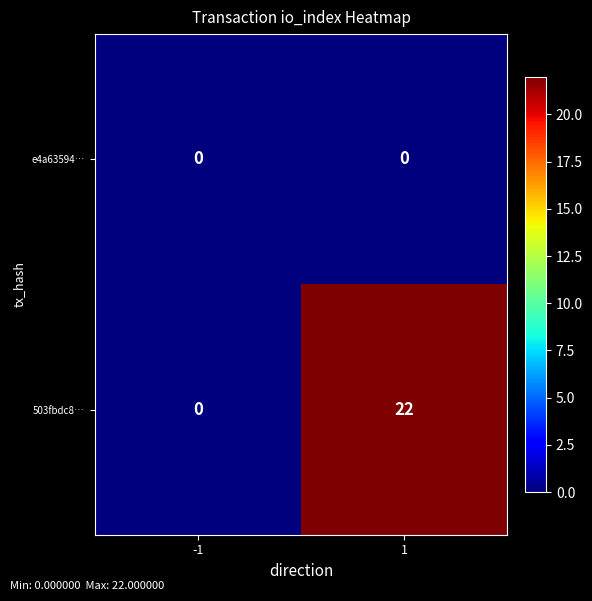

Reading left to right, what are all the values shown in this chart?

e4a63594…: -1=0	1=0
503fbdc8…: -1=0	1=22